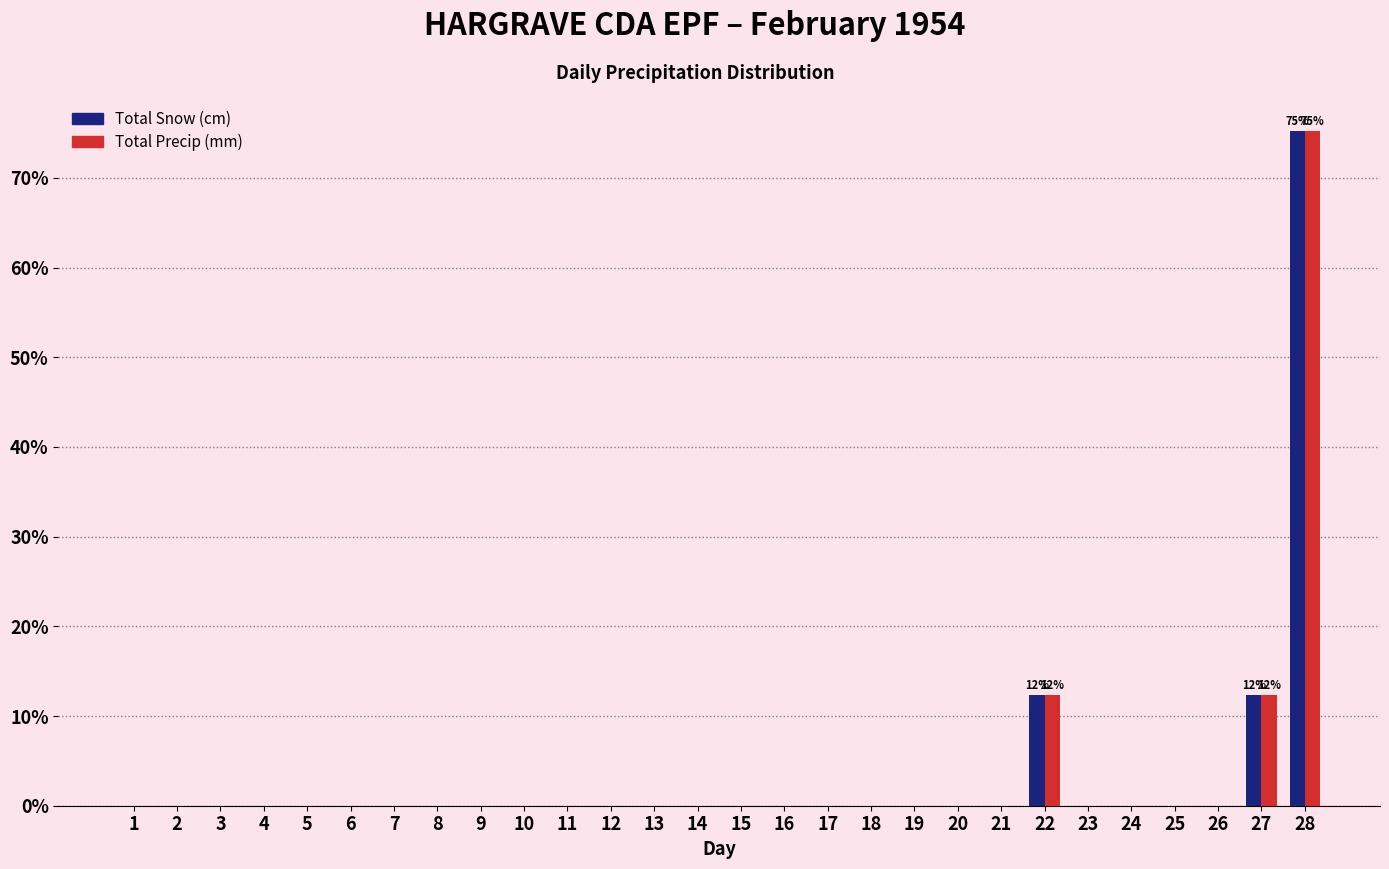

At which category is the sum across all series the highest?

28